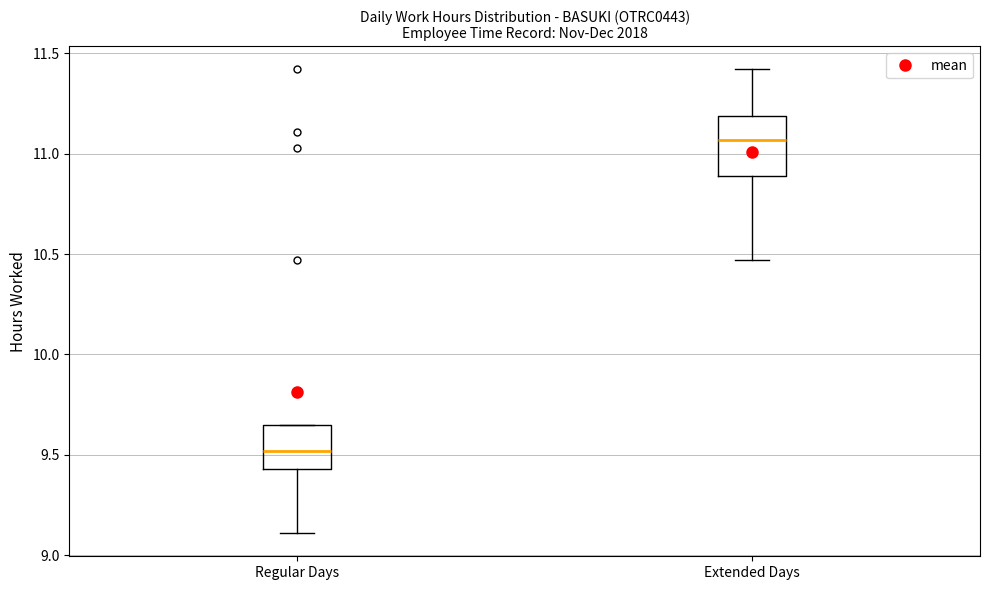

Comparing the boxes themselves (not the whiskers), which one is the tallest?

Extended Days